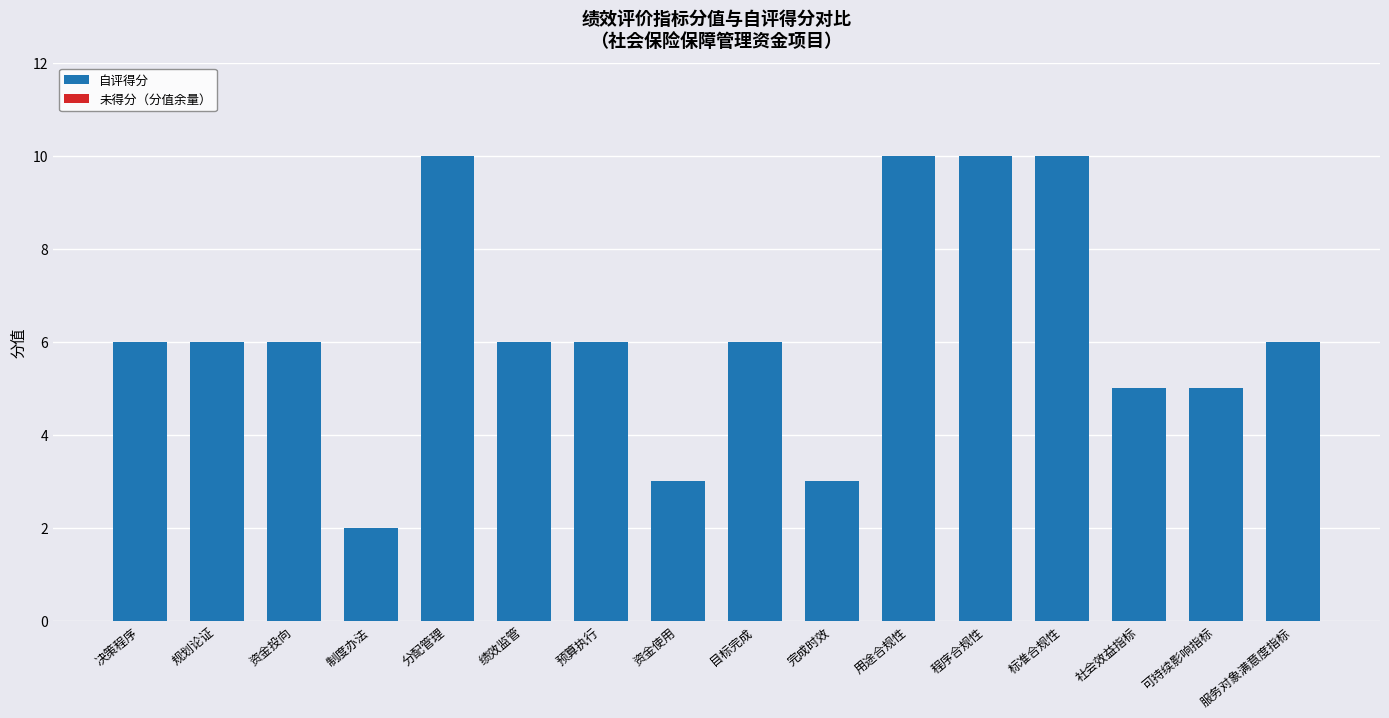

What is the average value?

6